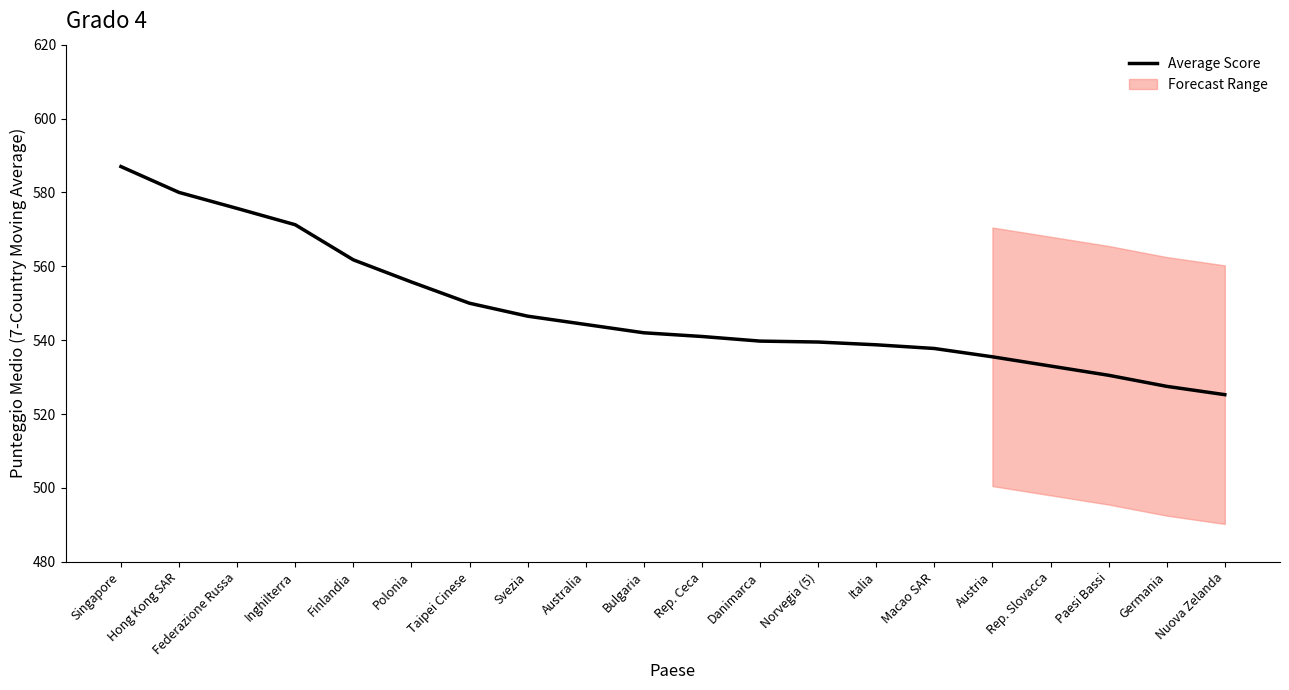

True or false: Average Score has a value of 971.3 at Rep. Ceca.

False